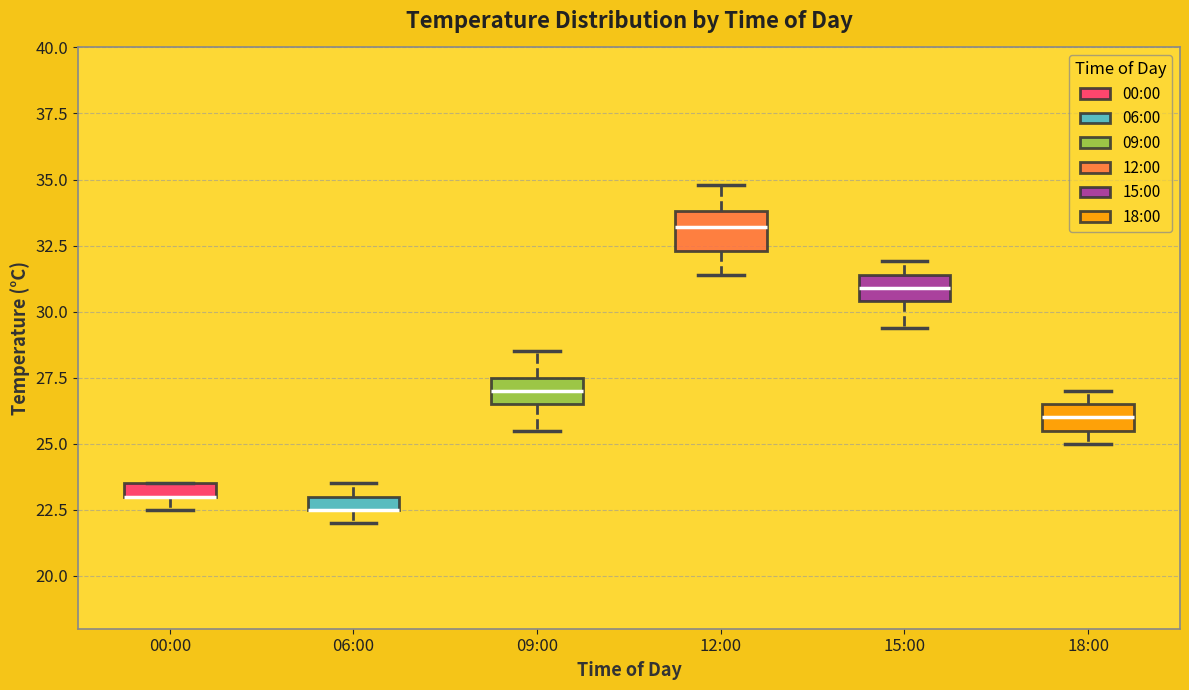

Where is the upper edge of the box for 06:00 on the y-axis? The values are not printed on the chart, so give them approximately, as read against the axis.

23.0